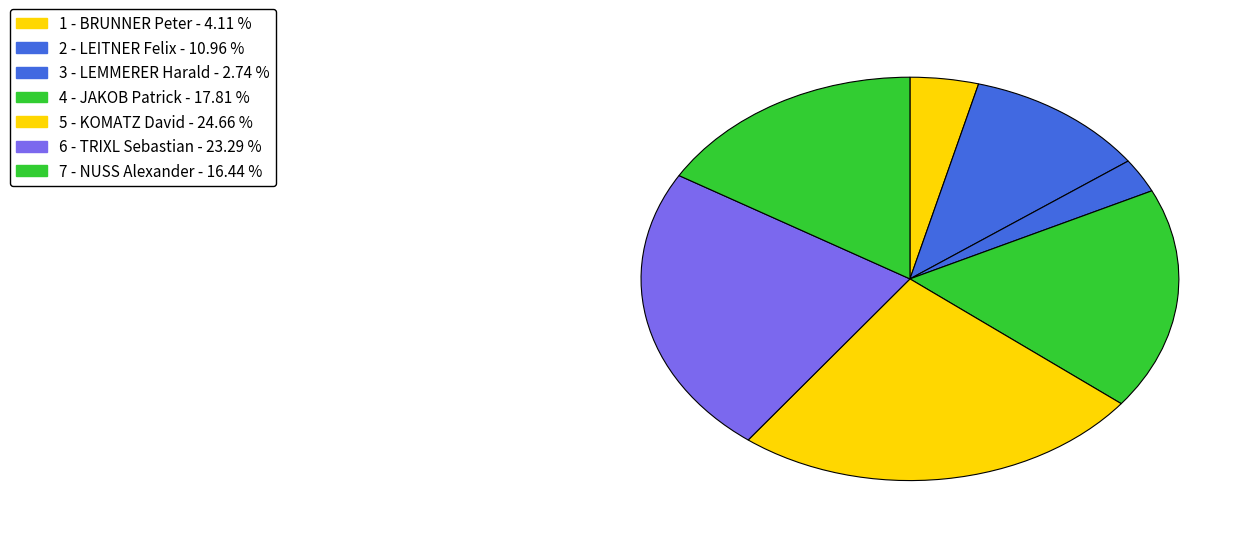

How many slices are in this pie chart?

7